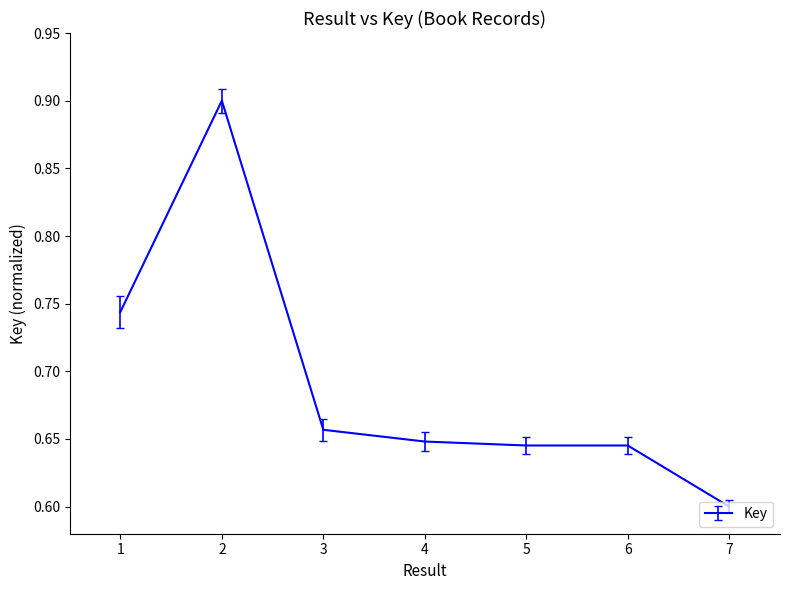

What is the change in value from 2 to 4?

-0.3